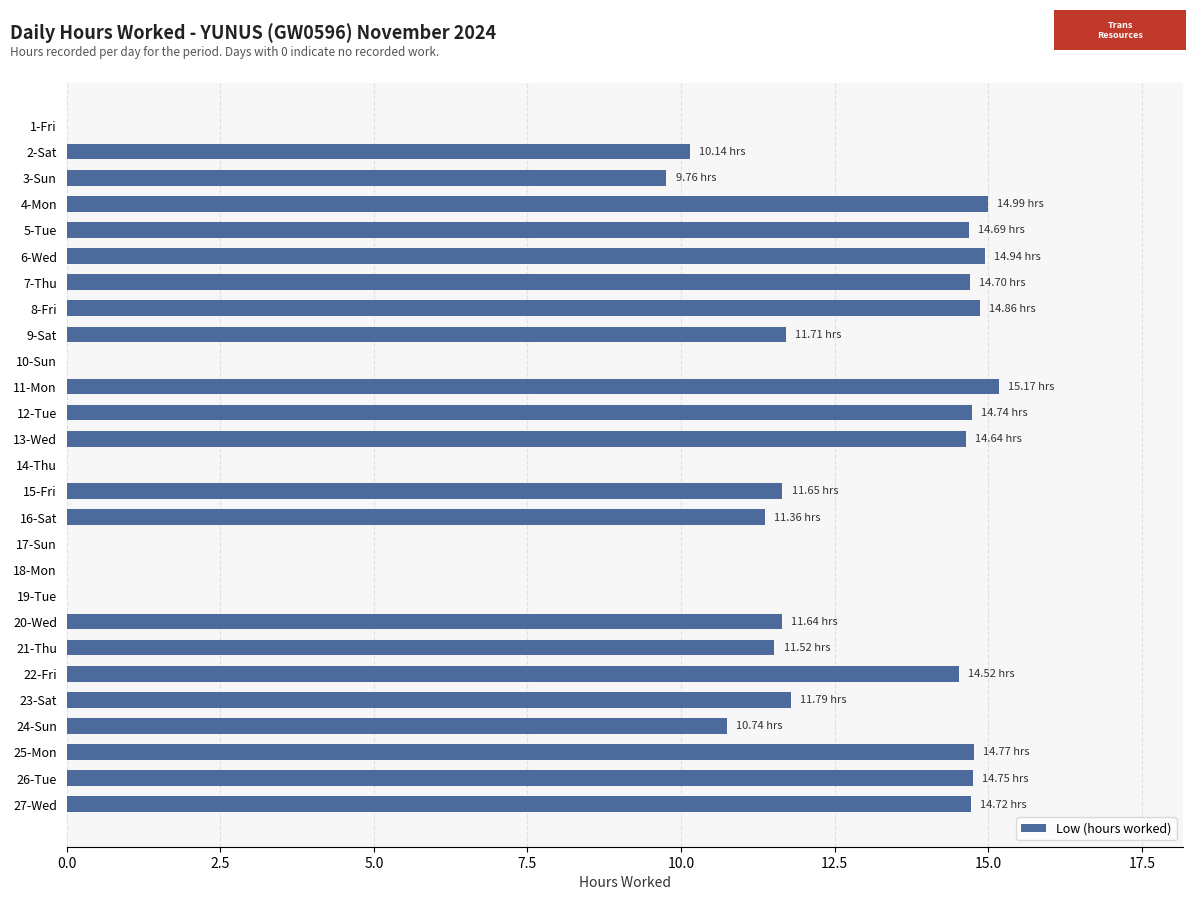

How many data points does each series have?

27